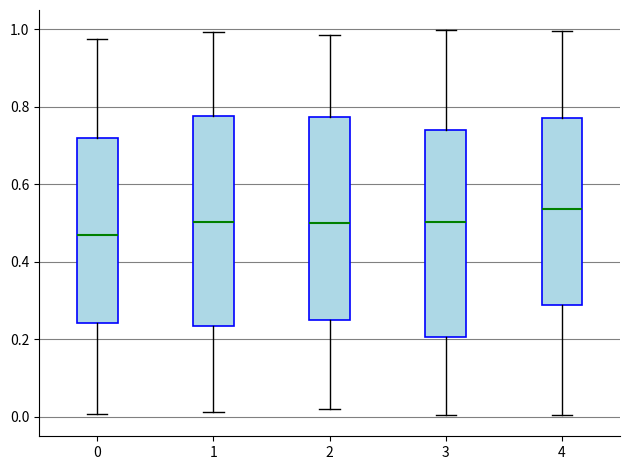

Reading left to right, read every box against the y-axis: the position of its median line, the range the box covers, and the ends of its whiskers. The values are not printed on the chart, so give them approximately, as read against the axis.

0: median 0.46, box 0.24 to 0.72, whiskers 0.00 to 0.98
1: median 0.50, box 0.24 to 0.78, whiskers 0.02 to 1.00
2: median 0.50, box 0.26 to 0.78, whiskers 0.02 to 0.98
3: median 0.50, box 0.20 to 0.74, whiskers 0.00 to 1.00
4: median 0.54, box 0.28 to 0.78, whiskers 0.00 to 1.00